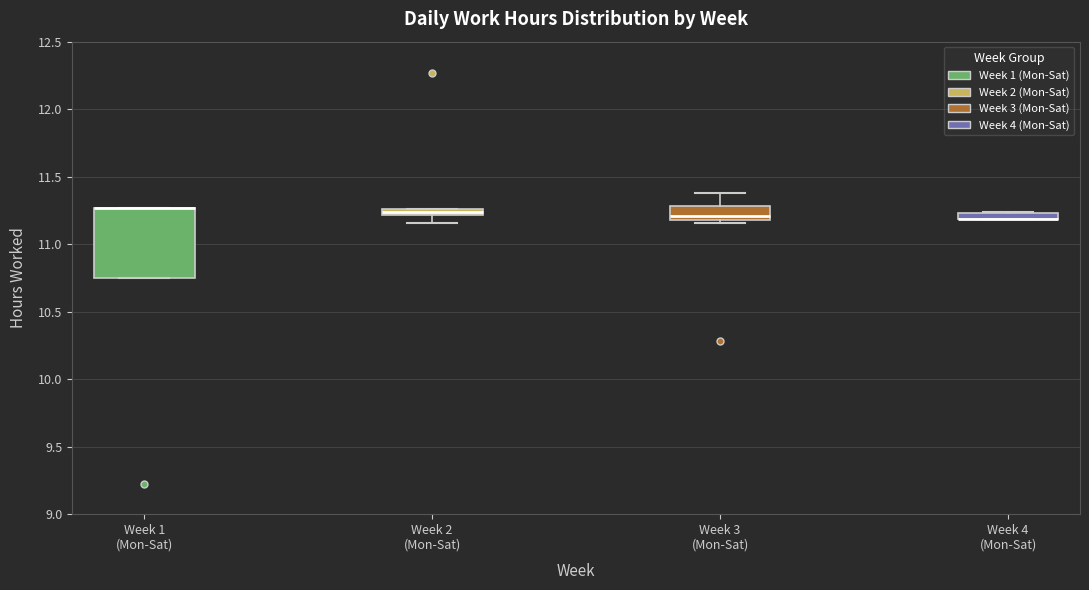

Comparing the boxes themselves (not the whiskers), which one is the tallest?

Week 1 (Mon-Sat)